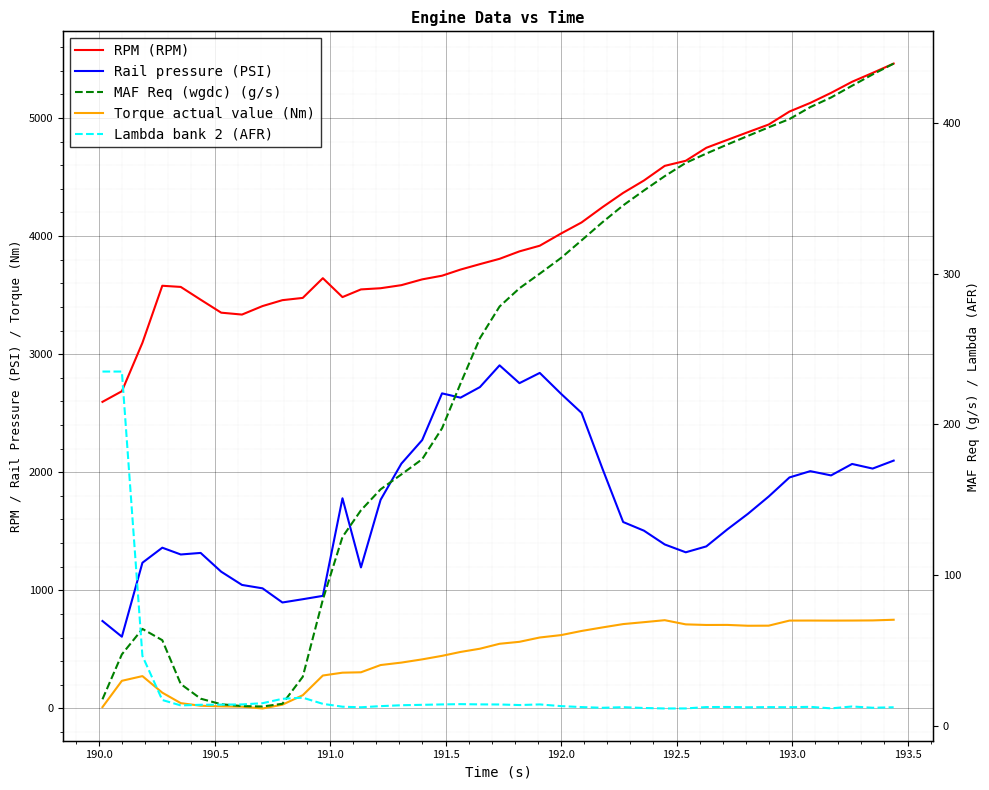

Which series has the widest spread of values?

RPM (RPM)